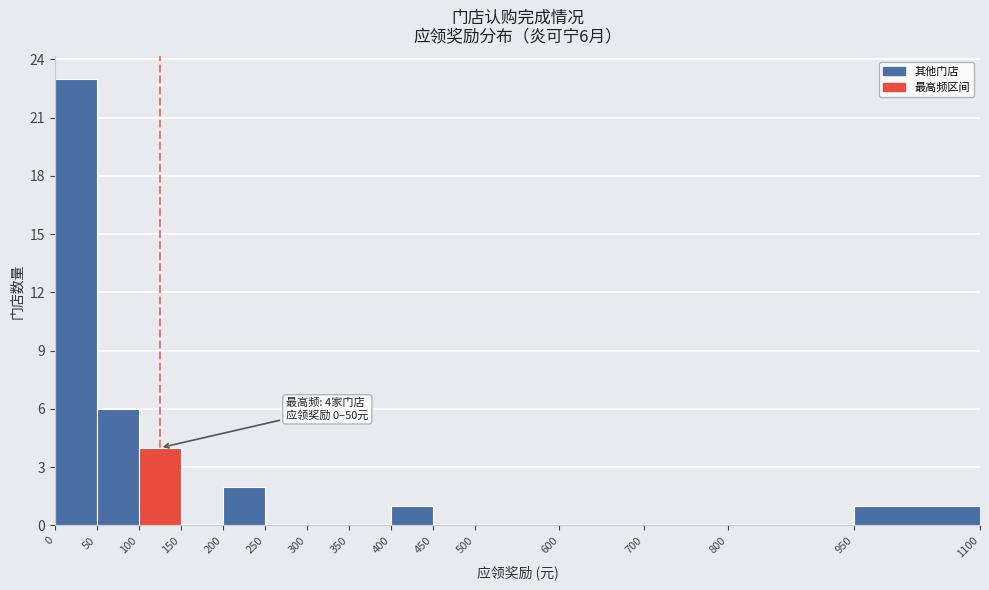

Over which range of the x-axis is the bar tallest?

0 to 50